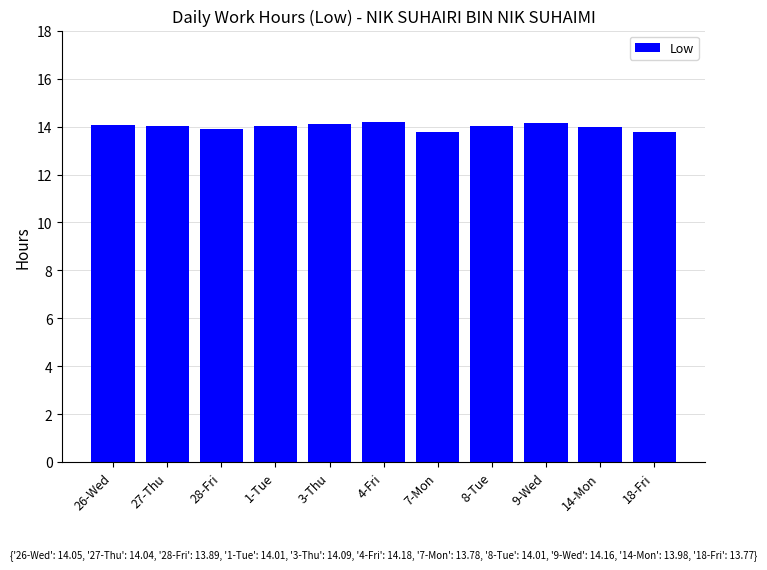

Approximately how many times larger is the value at 4-Fri compared to 1-Tue?

1.0